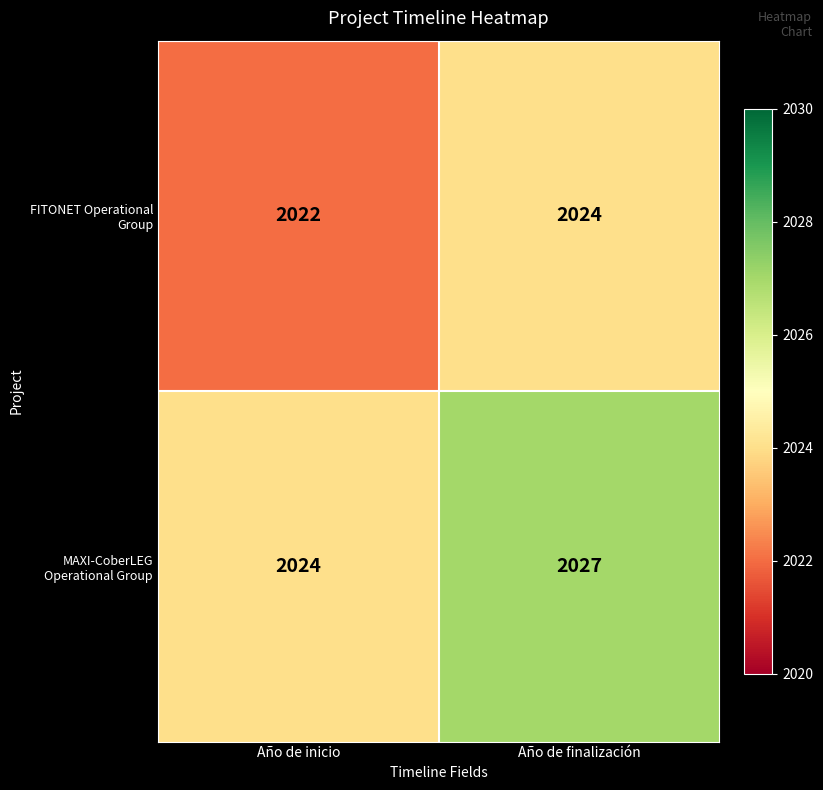

List the series in order of their overall mean, lowest first.

FITONET Operational Group, MAXI-CoberLEG Operational Group